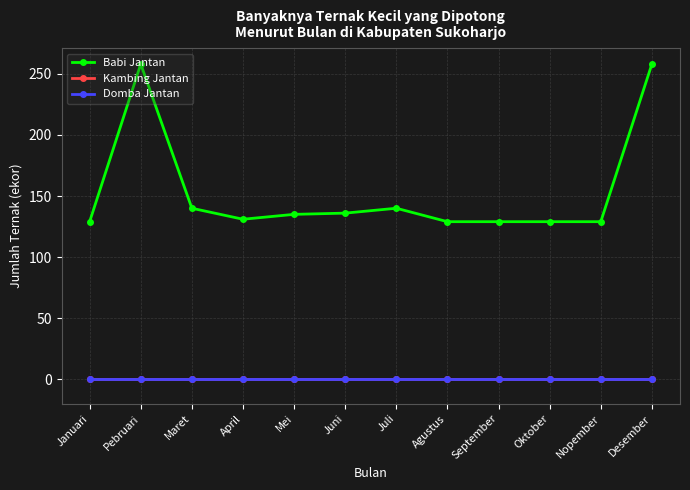

Does the chart have visible grid lines?

Yes